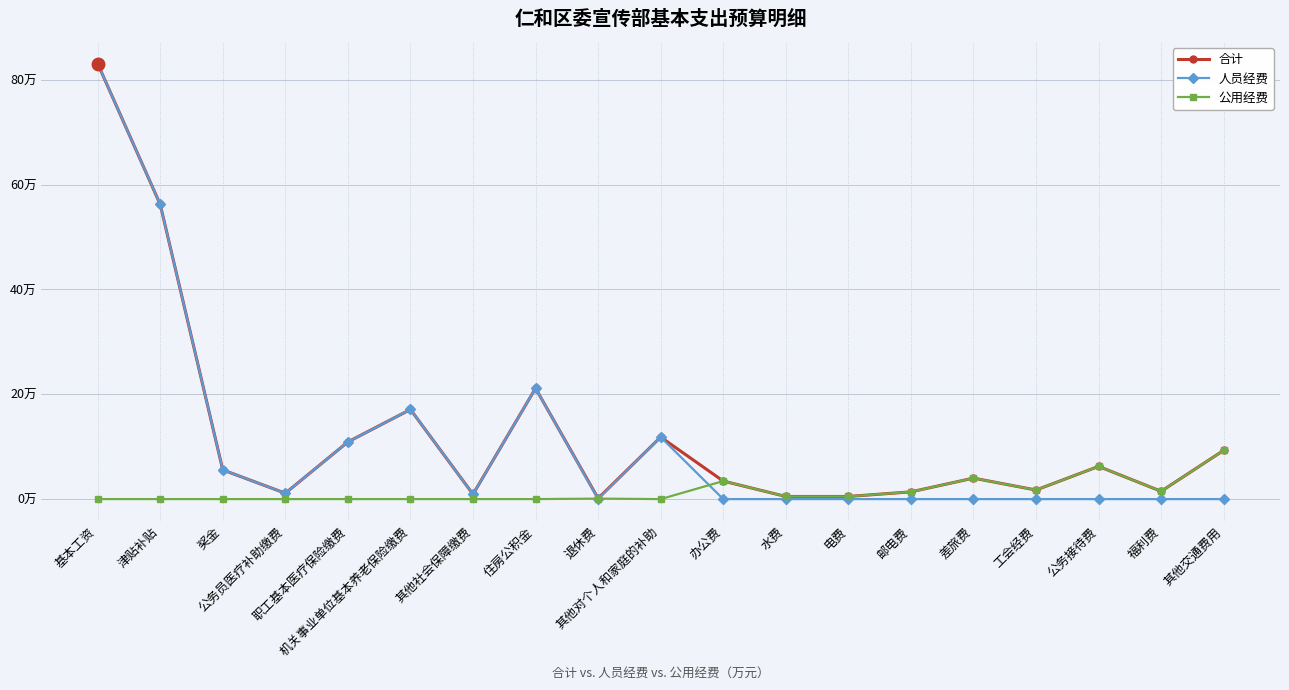

Is it true that 公用经费 equals 4.1 at 奖金?

False